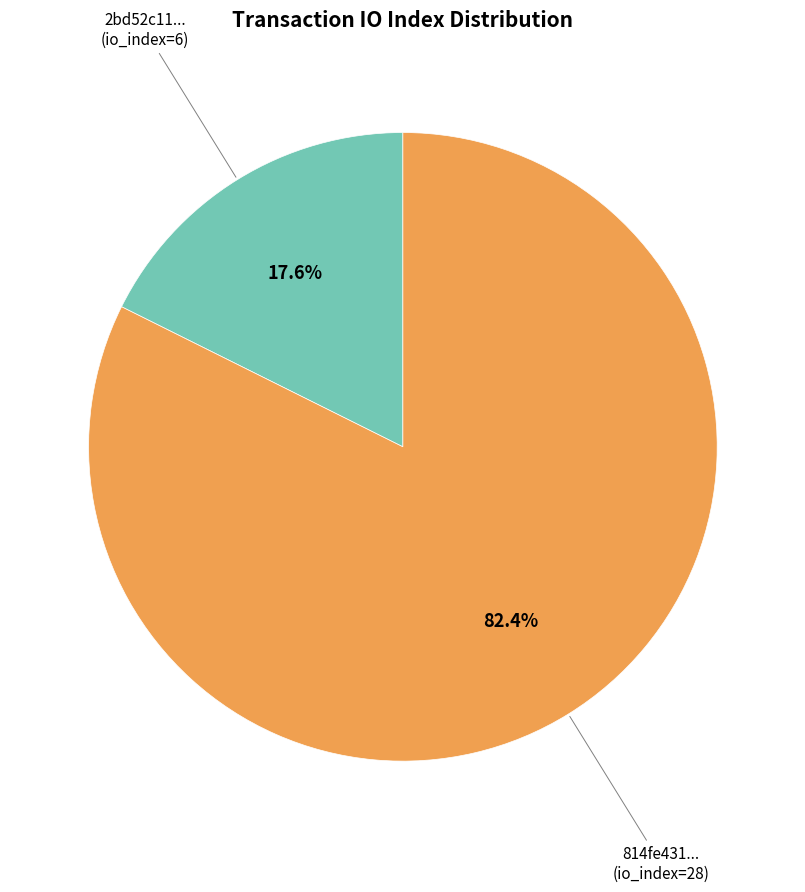

How many segments does this pie chart have?

2